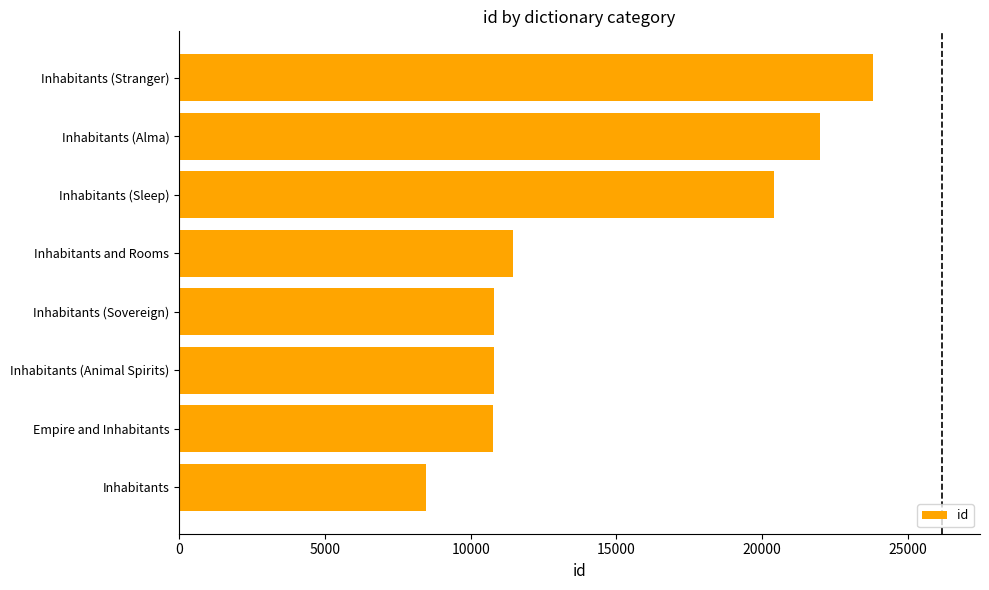

The chart shows a value of 17252 at Inhabitants (Sovereign). True or false?

False